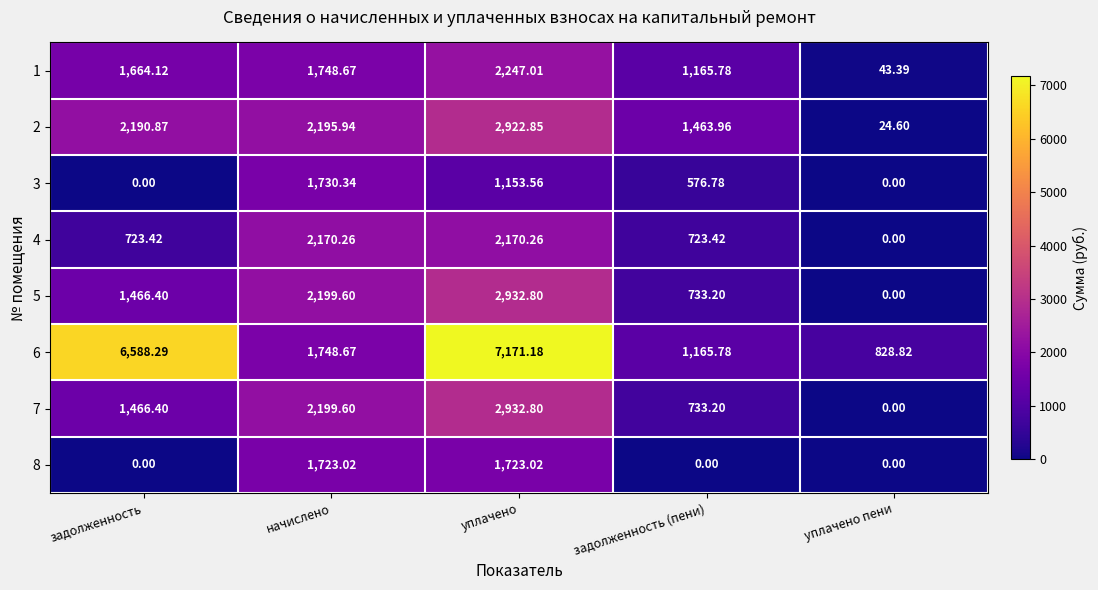

At which label is 7 closest to 1466?

задолженность